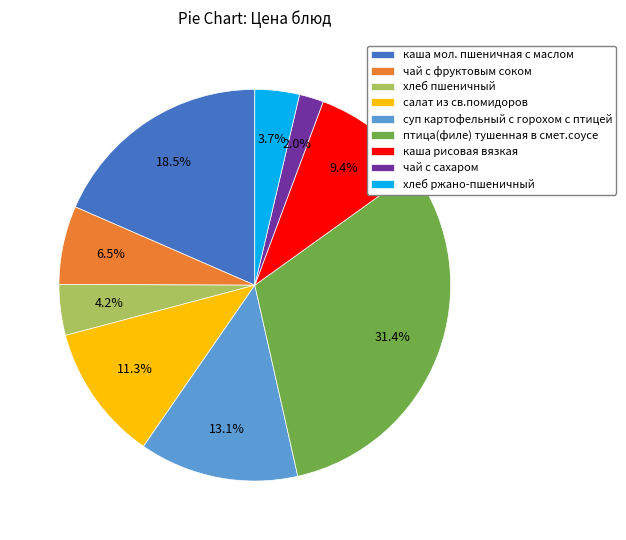

To the nearest percent, what is the difference between the каша мол. пшеничная с маслом and птица(филе) тушенная в смет.соусе slice percentages?

13%